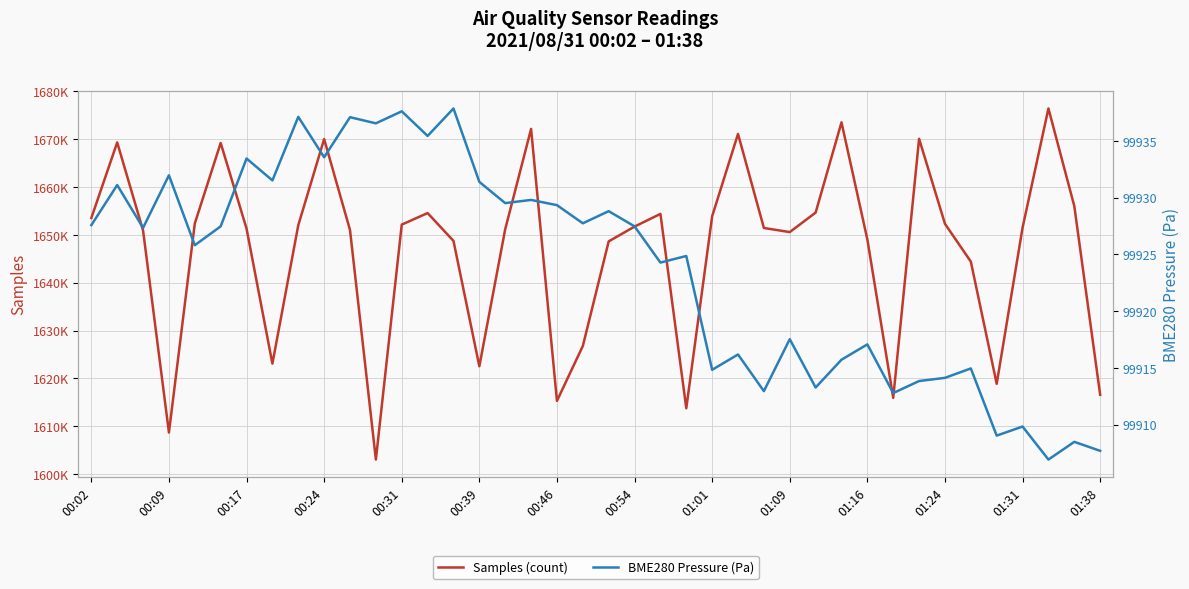

True or false: BME280 Pressure (Pa) and Samples (count) intersect in this chart.

False